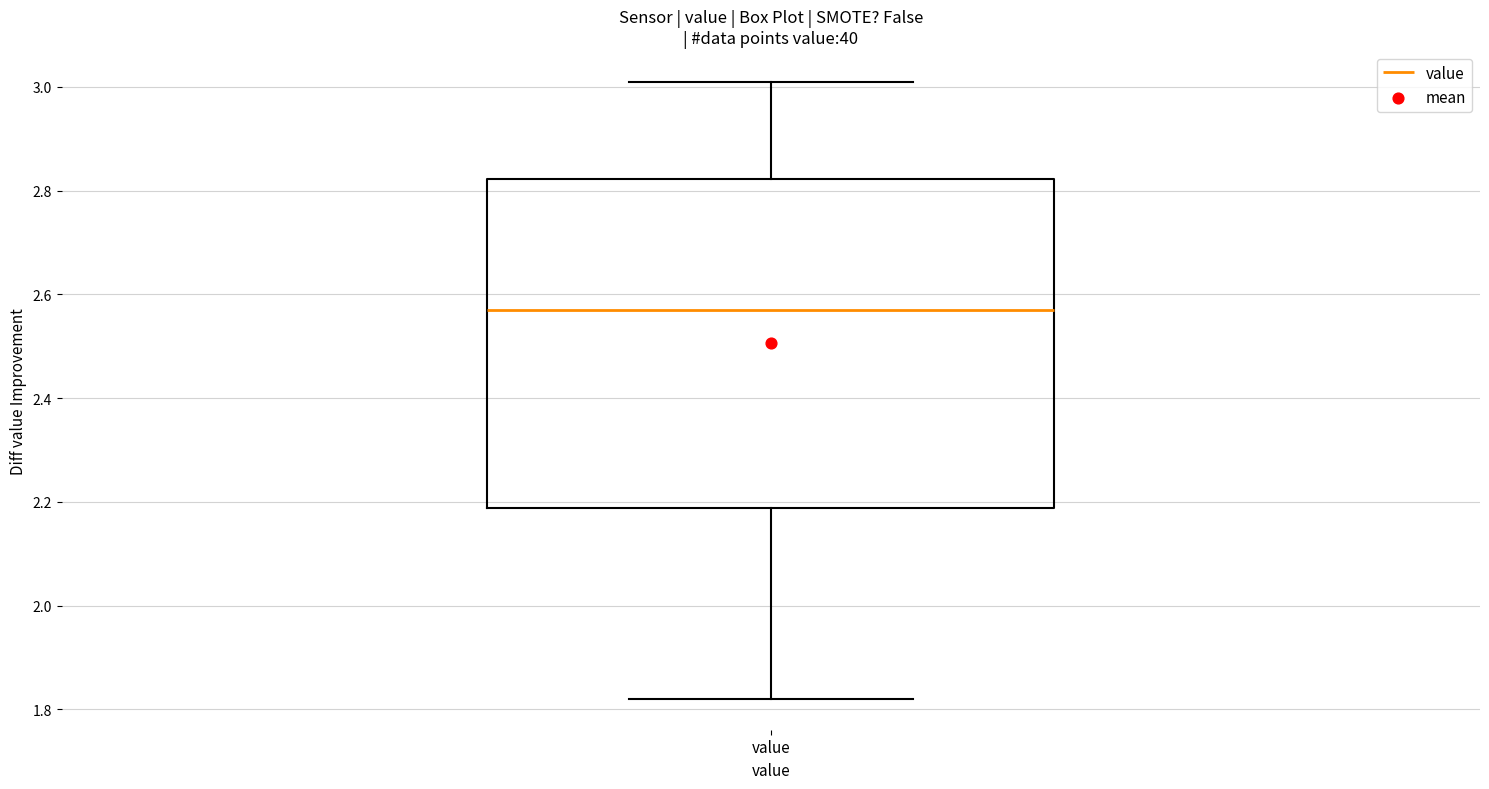

Where does the median line of the box for value sit on the y-axis? The values are not printed on the chart, so give them approximately, as read against the axis.

2.58